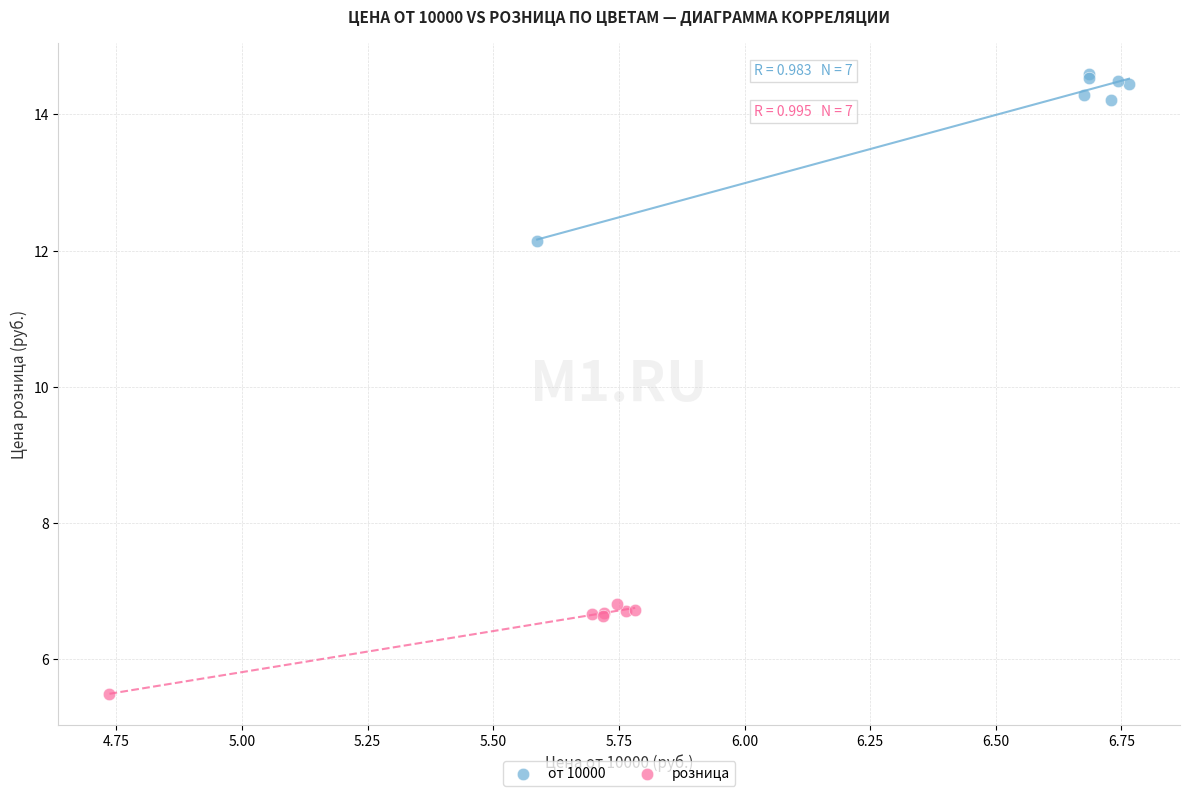

Which series reaches the minimum Y coordinate?

розница